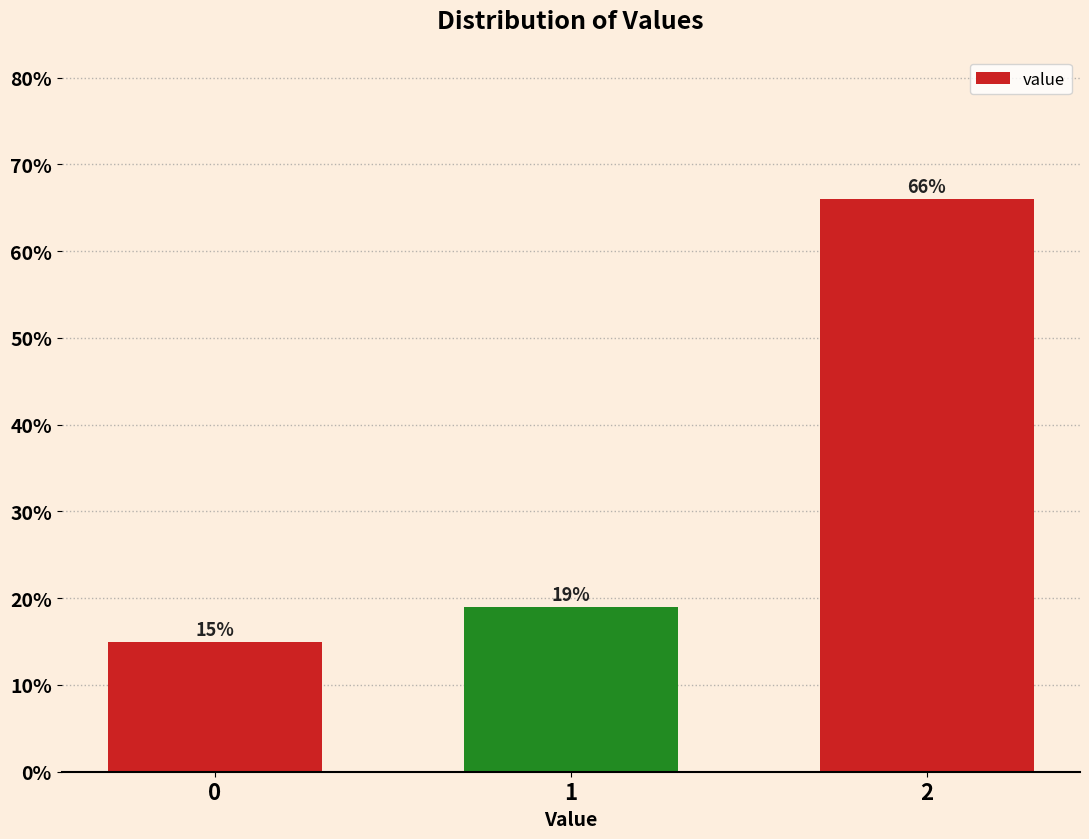

Reading left to right, transcribe all the data shown in this chart.

0=15.0	1=19.0	2=66.0